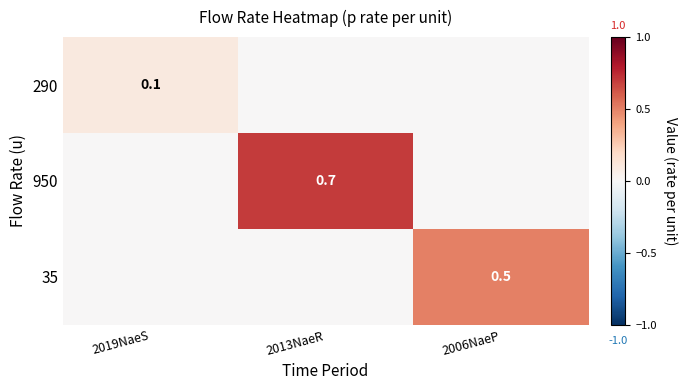

True or false: 290 has a value of 0.1 at 2019NaeS.

True